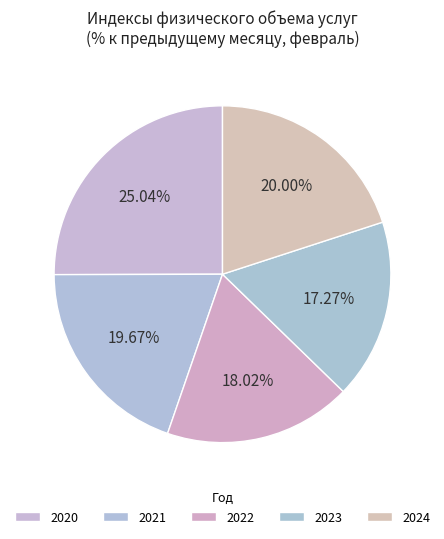

How many segments does this pie chart have?

5